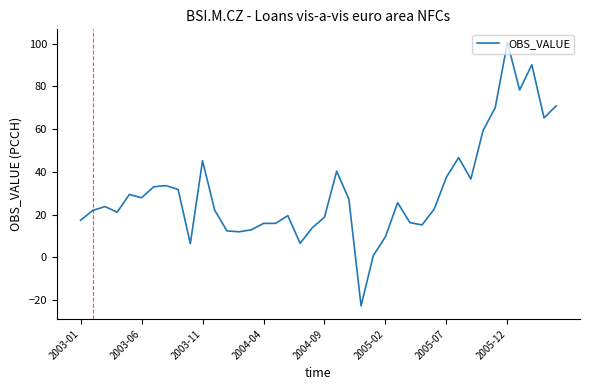

What is the greatest value displayed?

100.5